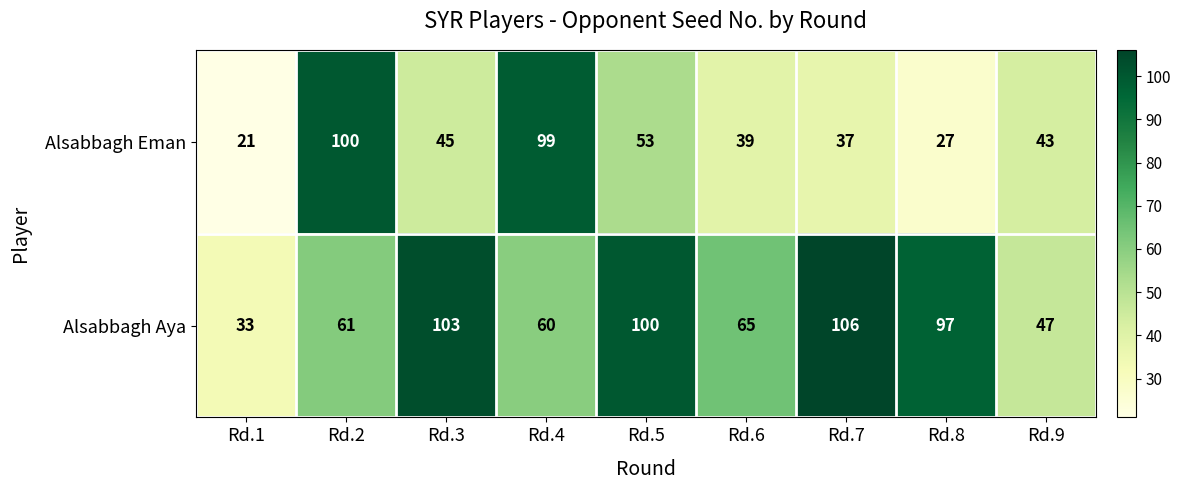

At how many categories does at least one series exceed 22?

9